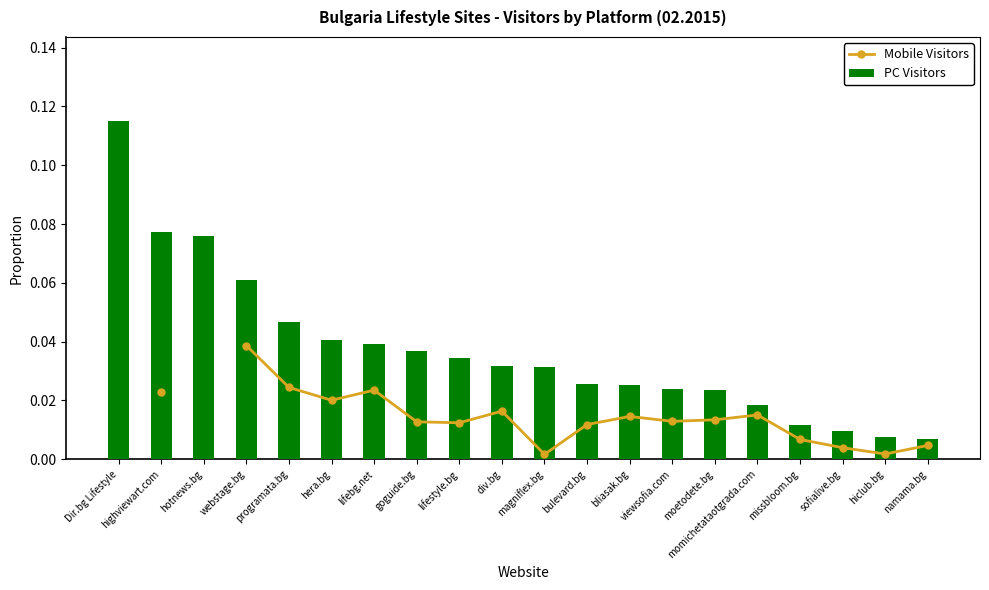

Between programata.bg and moetodete.bg, which series saw the biggest shift?

PC Visitors